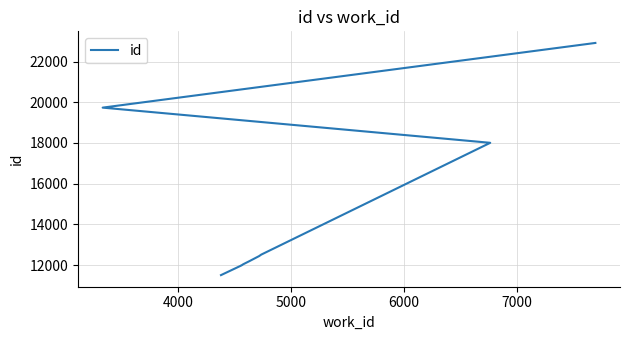

Does the chart display data point markers on the line(s)?

No